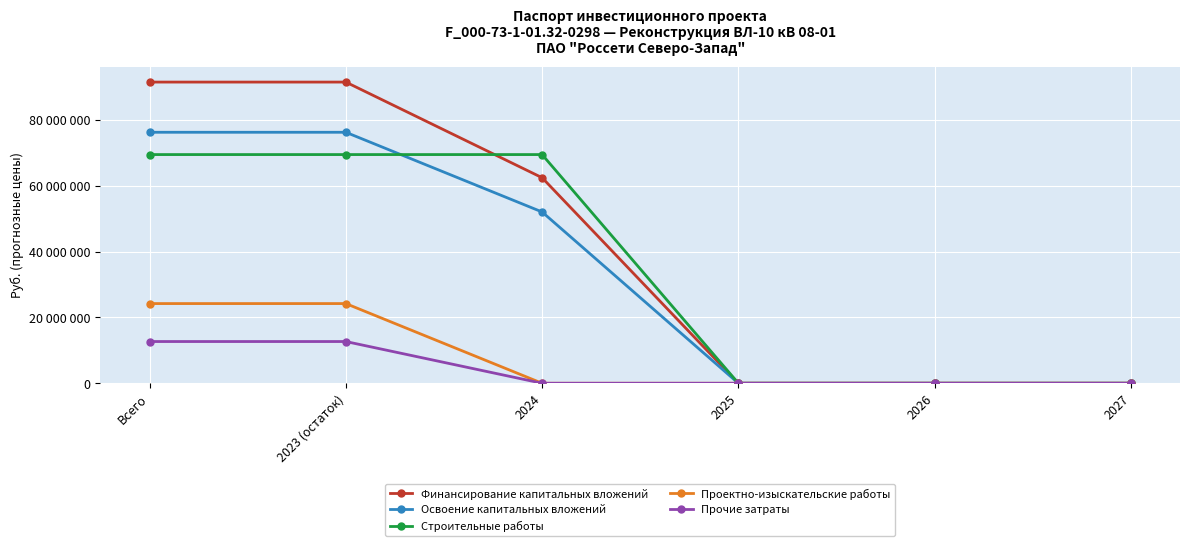

Reading right to left, what are all the values shown in this chart?

Финансирование капитальных вложений: 0	0	0	62453264	91505683	91505683
Освоение капитальных вложений: 0	0	0	52044387	76254736	76254736
Строительные работы: 0	0	0	69481298	69481298	69481298
Проектно-изыскательские работы: 0	0	0	0	24210349	24210349
Прочие затраты: 0	0	0	0	12677868	12677868